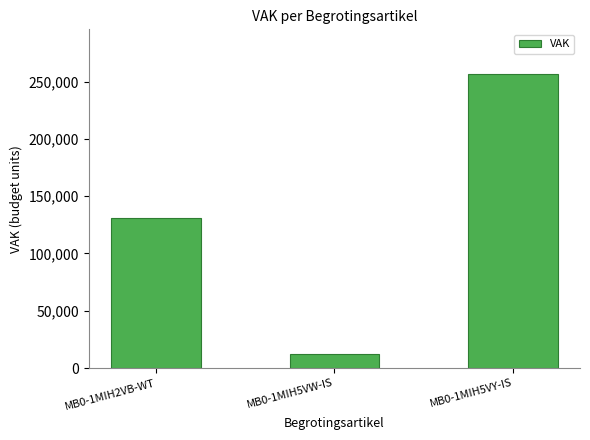

Reading left to right, what are all the values shown in this chart?

130992	12421	257078